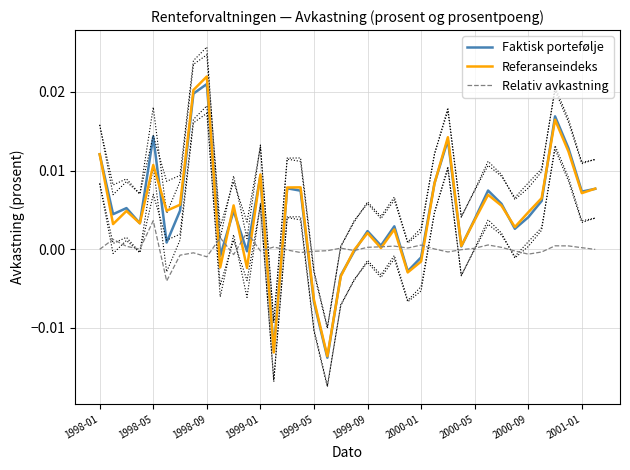

How many positive values does the Relativ avkastning series have?

20